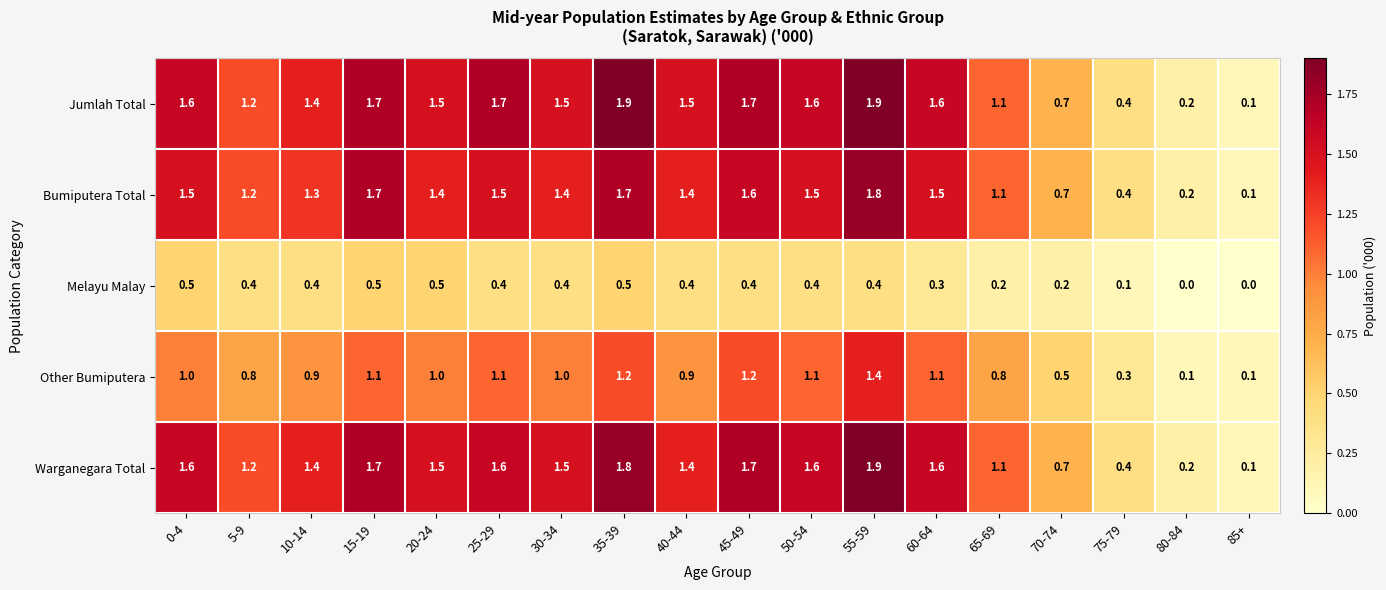

At which label does Jumlah Total first exceed 1?

0-4